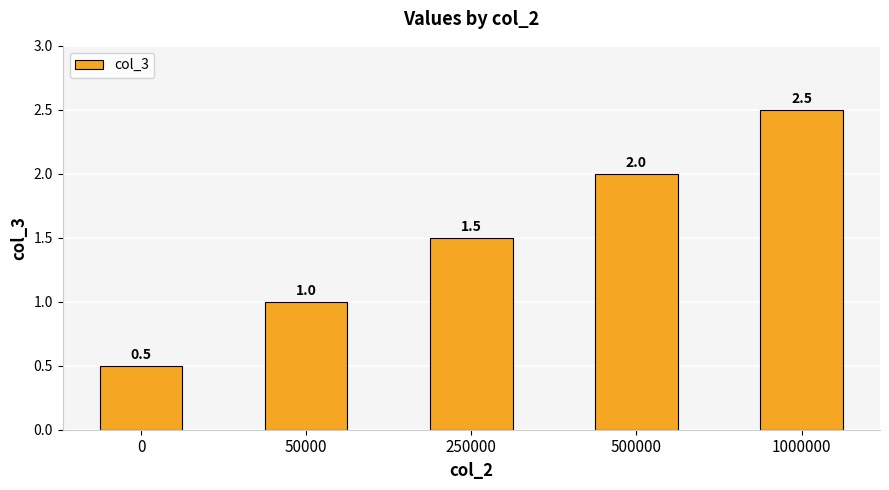

What is the sum of the values at 0 and 250000?

2.0